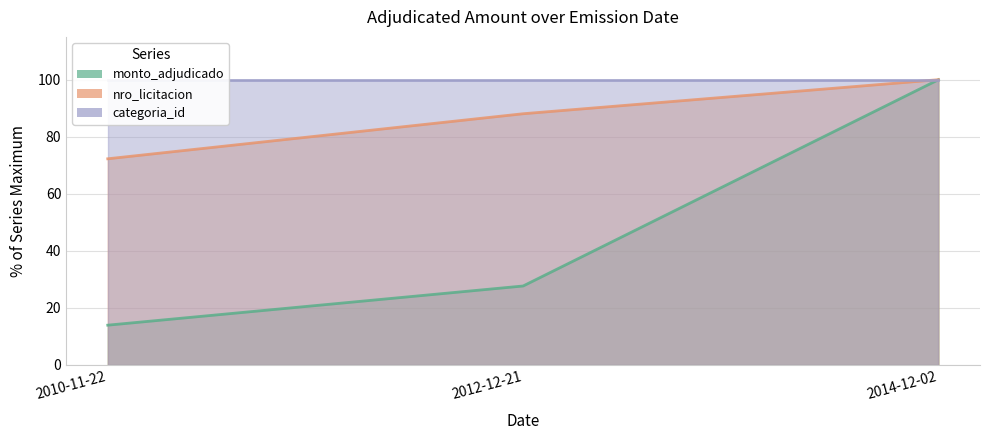

What is the average value of the nro_licitacion series?

86.8